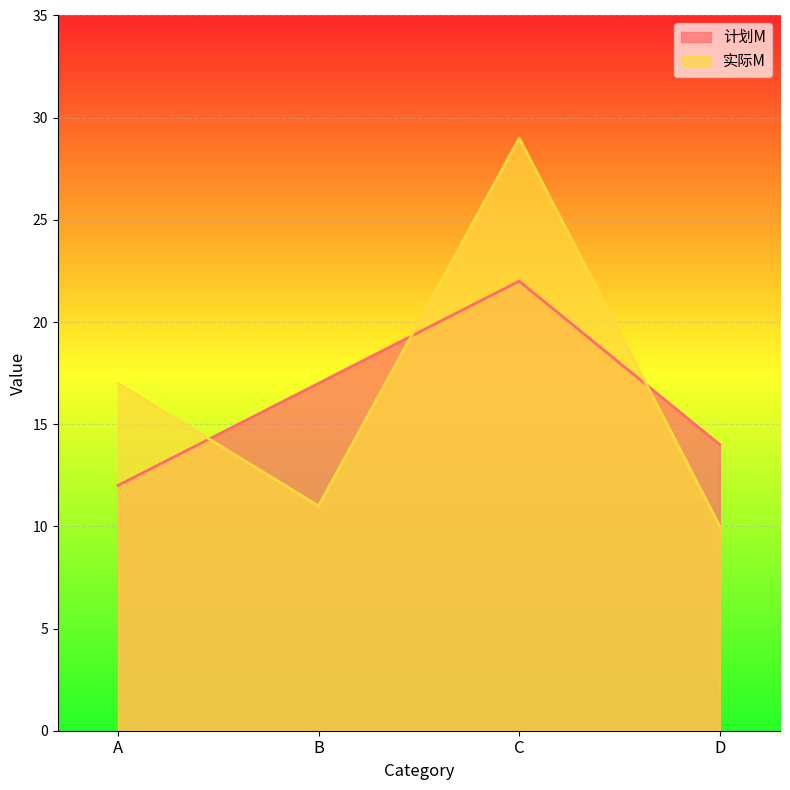

Which has a higher value, C or D?

C